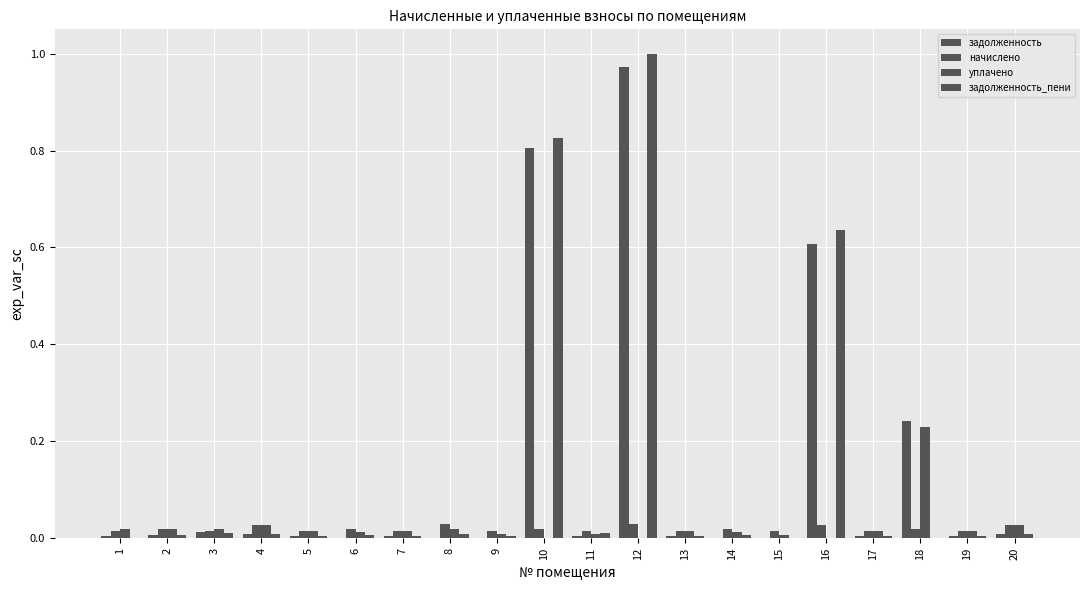

How many data points does each series have?

20